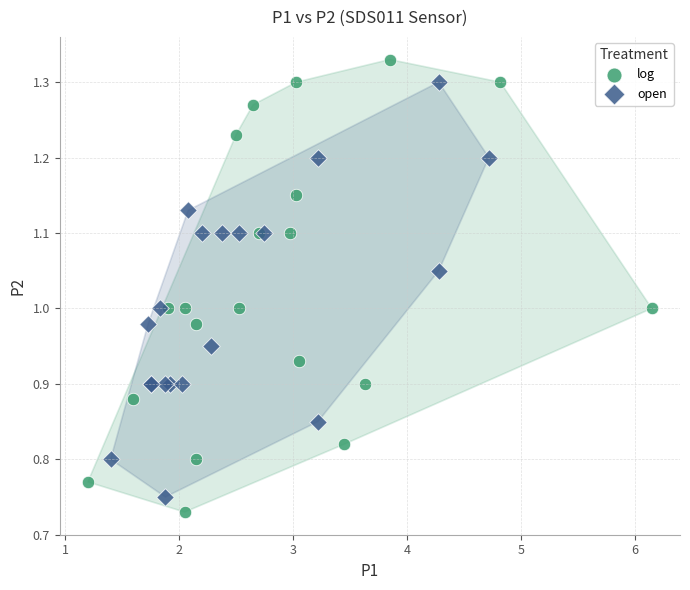

Which series reaches the minimum Y coordinate?

log